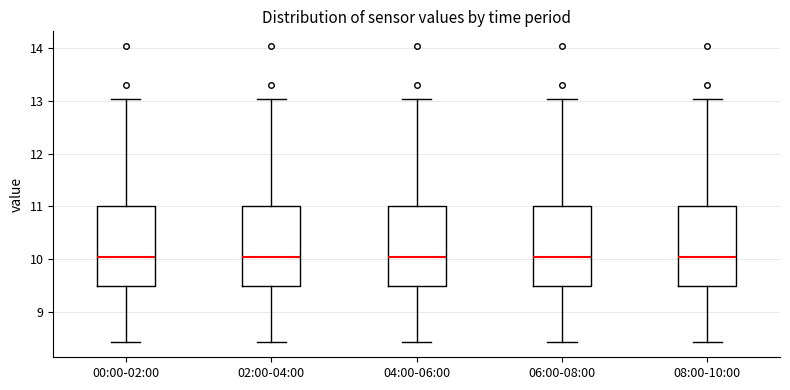

Where does the lower whisker of the box for 00:00-02:00 end on the y-axis? The values are not printed on the chart, so give them approximately, as read against the axis.

8.4